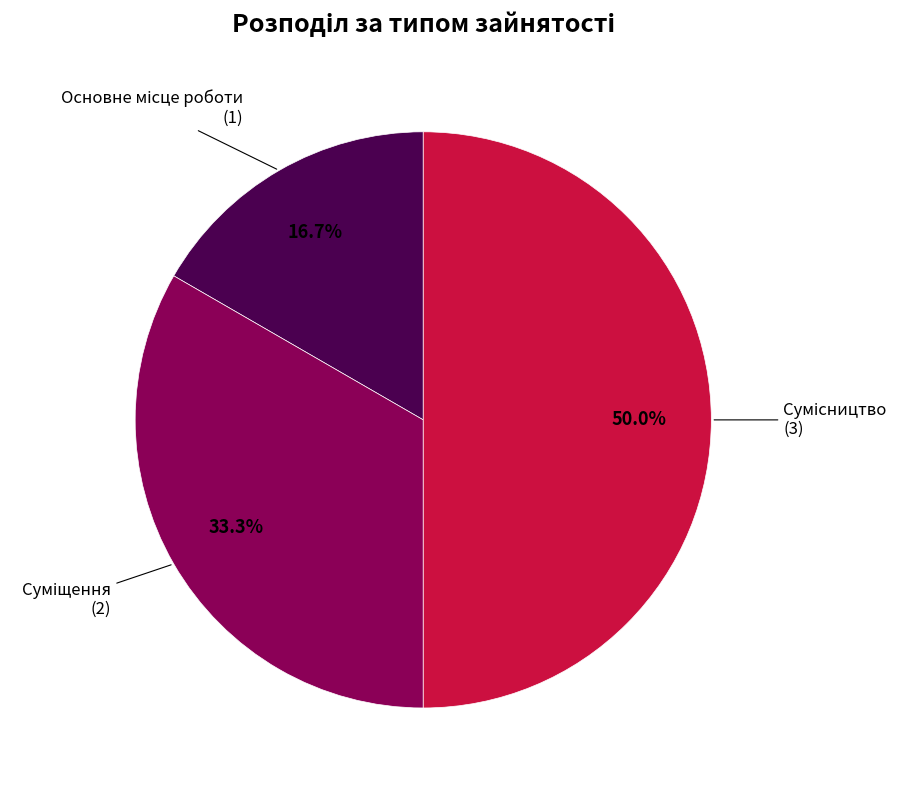

Count the number of slices in the pie.

3